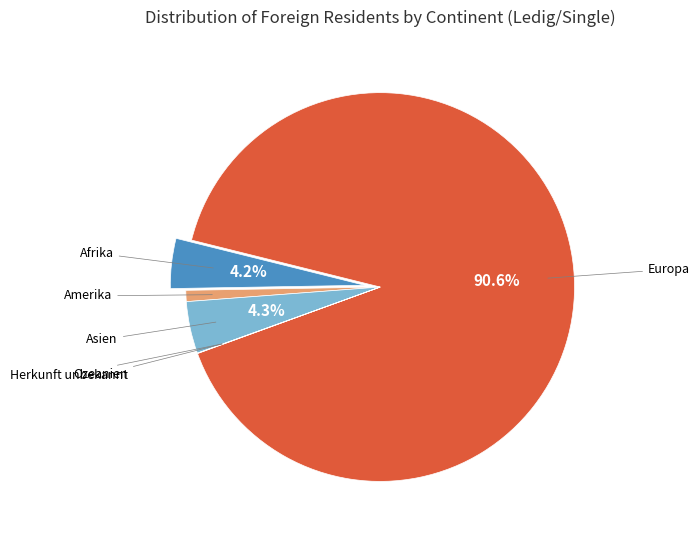

Does any single category account for the majority?

Yes